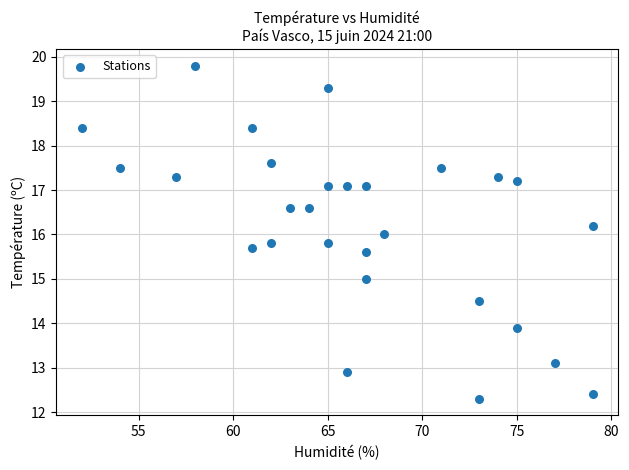

What is the range of Y values (max minus min)?

7.5